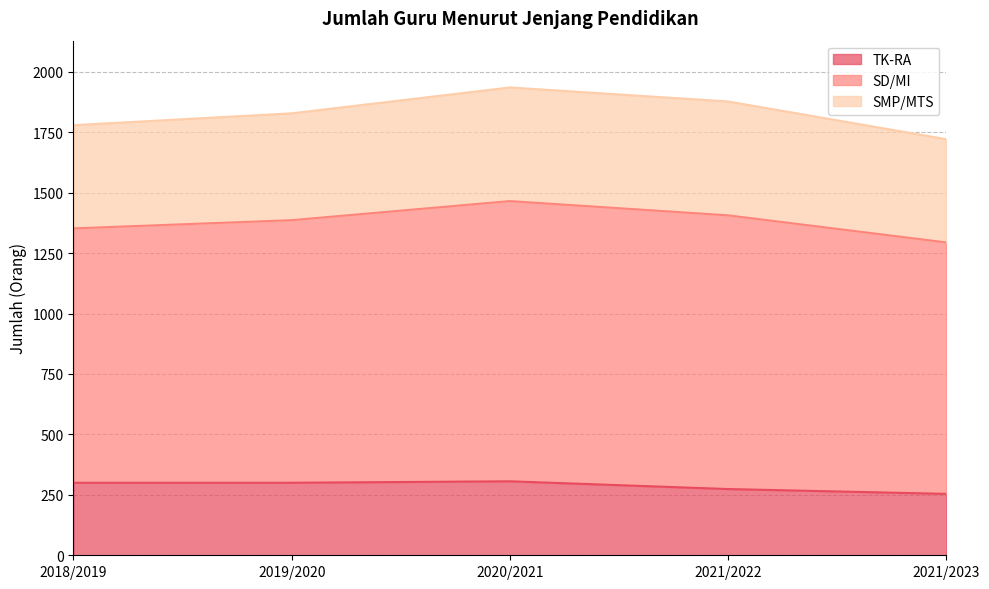

Where is SD/MI nearest to the value 1828?

2019/2020